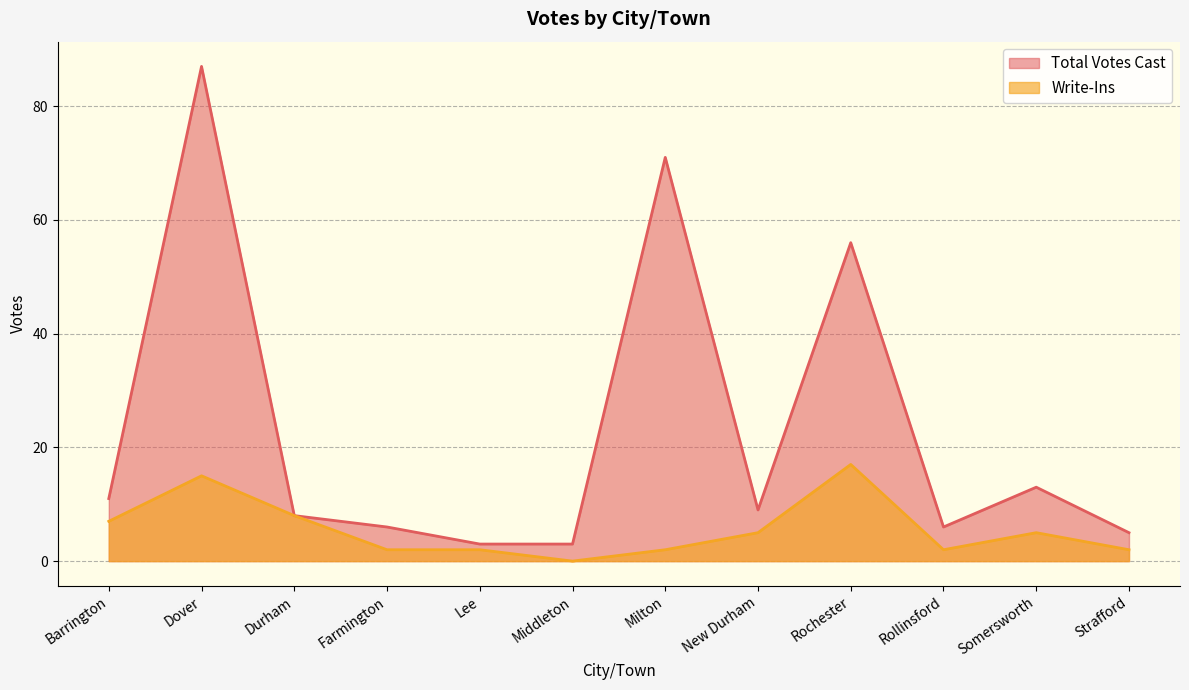

What is the difference between the Total Votes Cast values at Milton and Rollinsford?

65